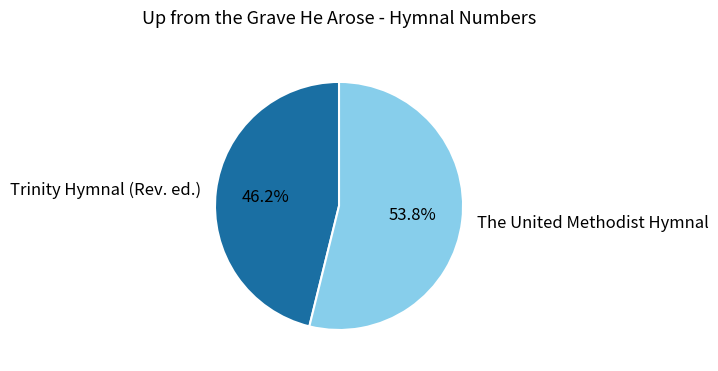

Which category has the biggest portion of the pie?

The United Methodist Hymnal